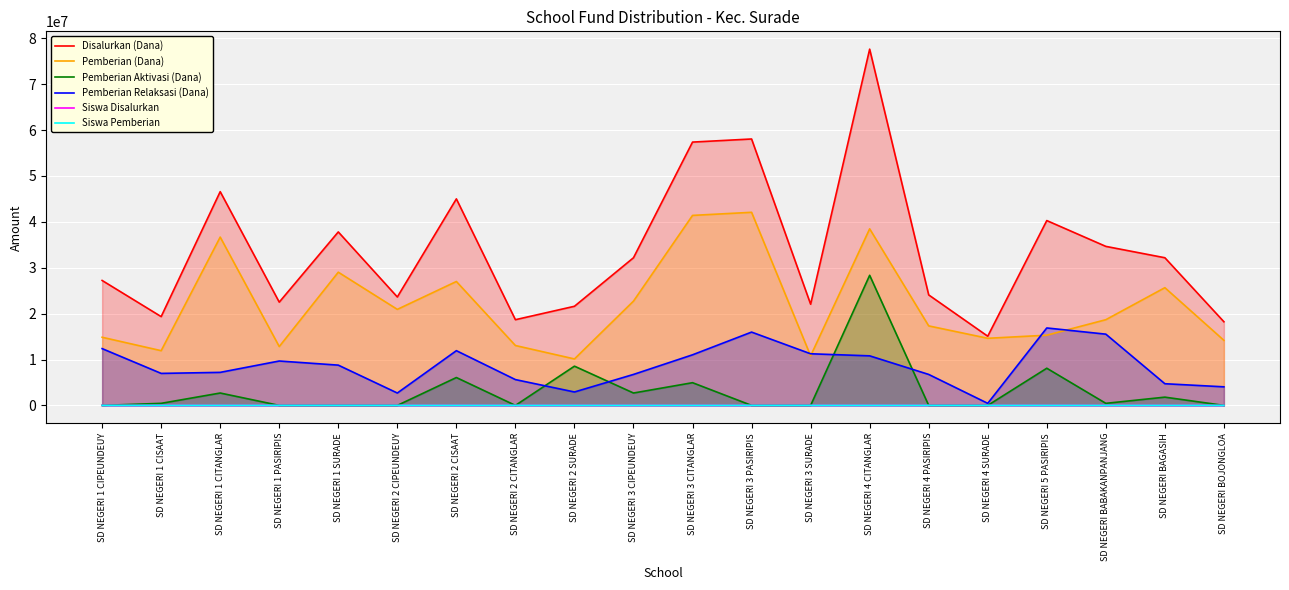

Does the chart display data point markers on the line(s)?

No